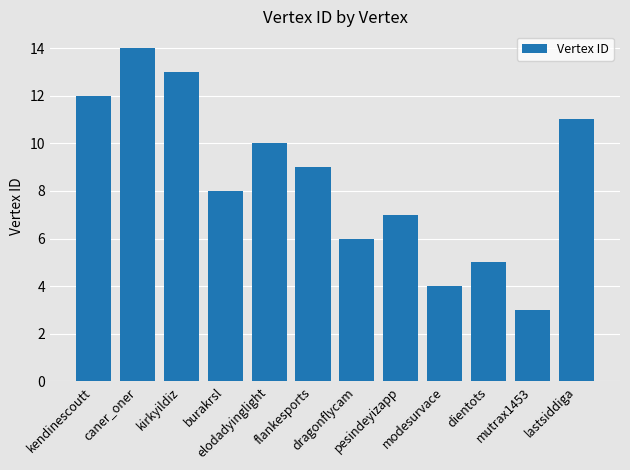

Count the number of categories in the chart.

12